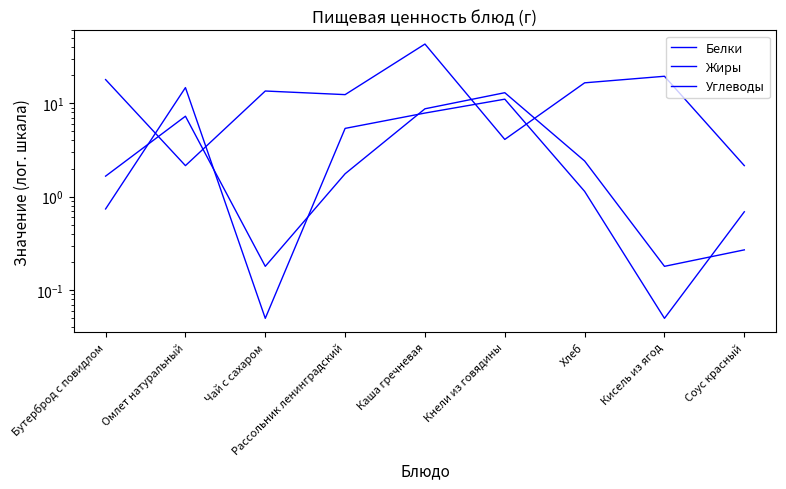

Is the value of Белки at Соус красный greater than the value of Углеводы at Чай с сахаром?

No